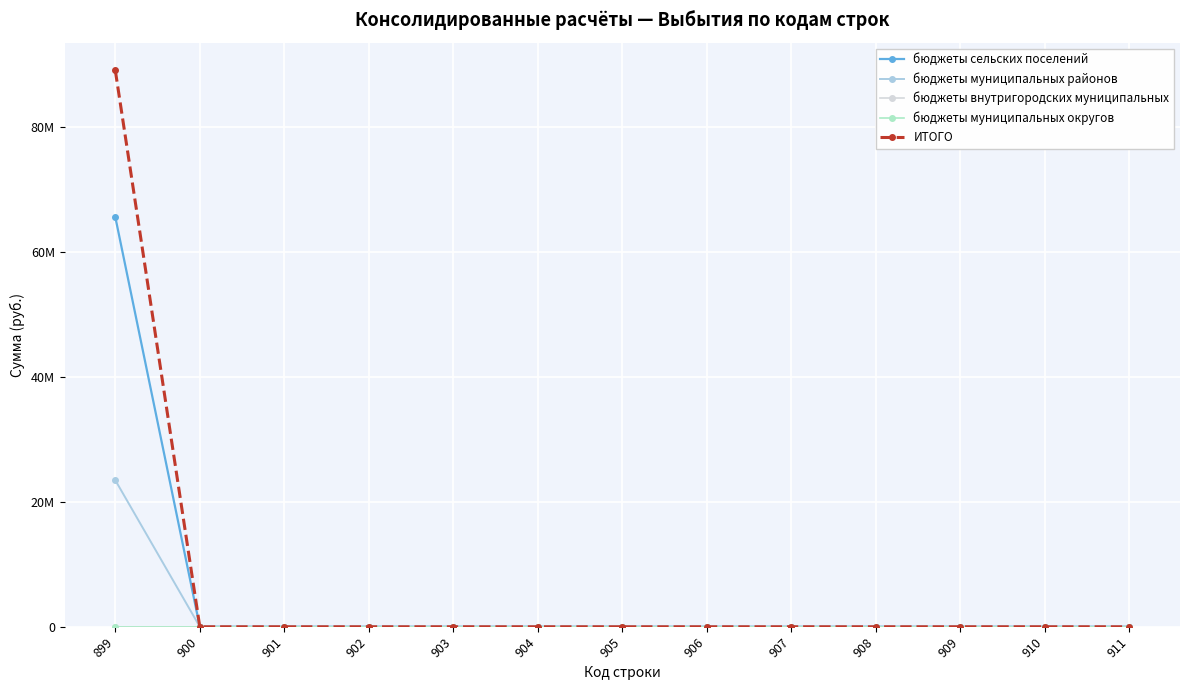

Is this an area chart (filled region under the line)?

No